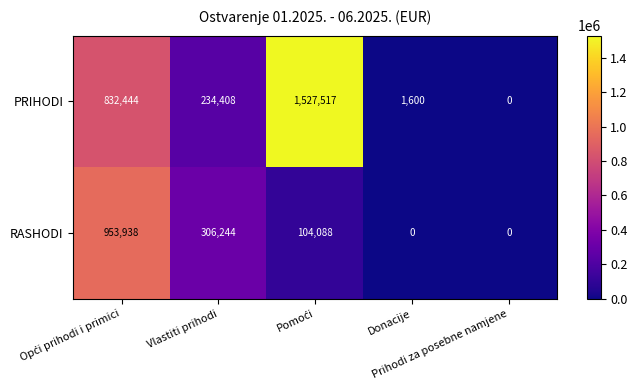

What is the spread (max minus min) of values at Donacije?

1600